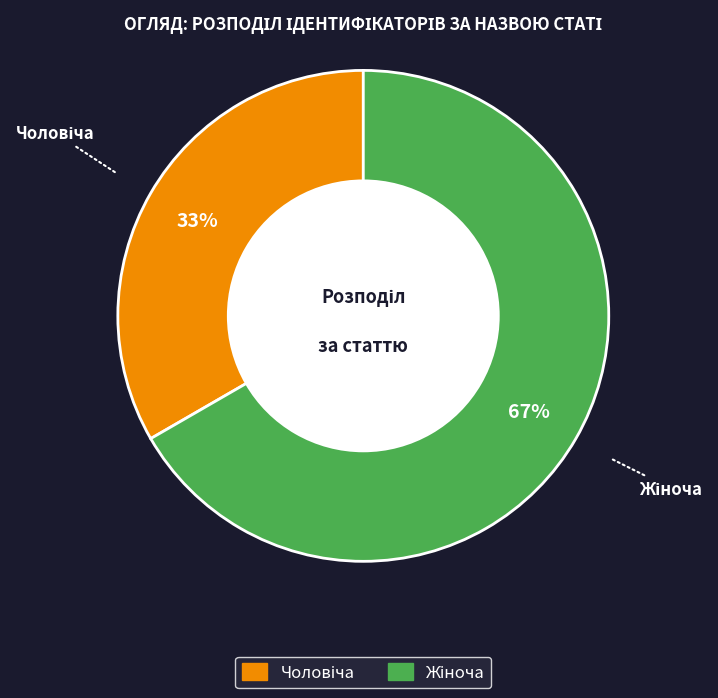

Is there a majority slice in this chart?

Yes